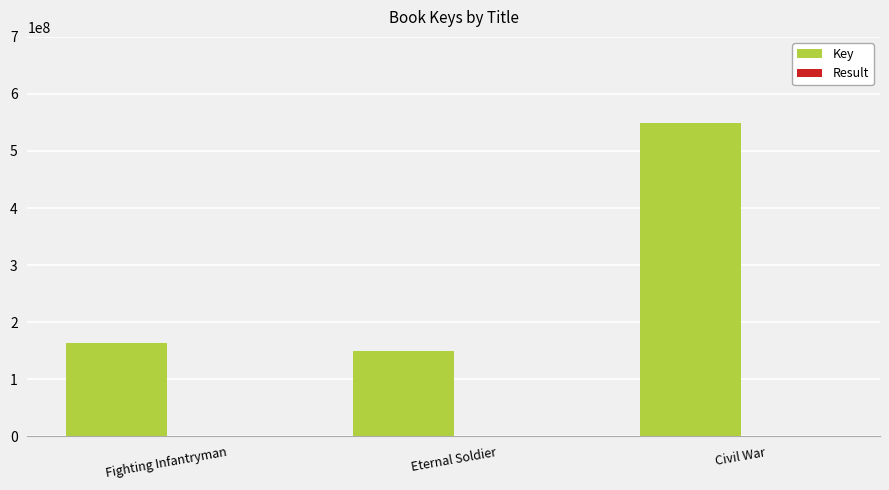

Where is Key nearest to the value 348911045?

Fighting Infantryman